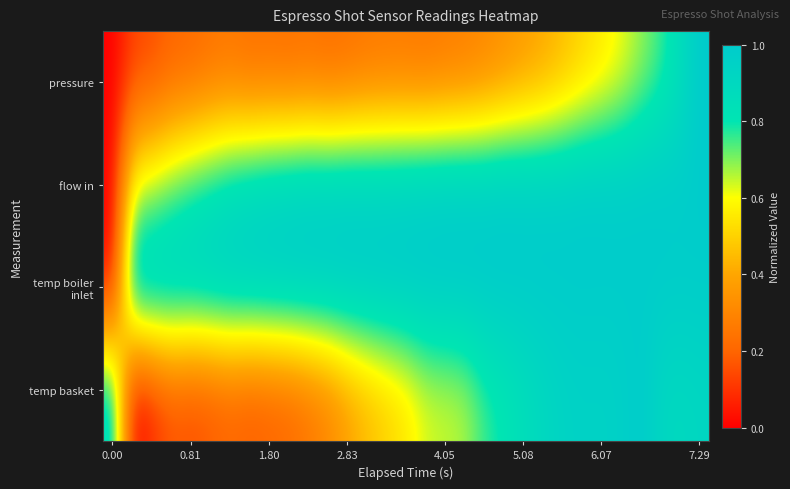

Rank the series by their maximum value, from highest to lowest.

pressure, flow in, temp boiler inlet, temp basket